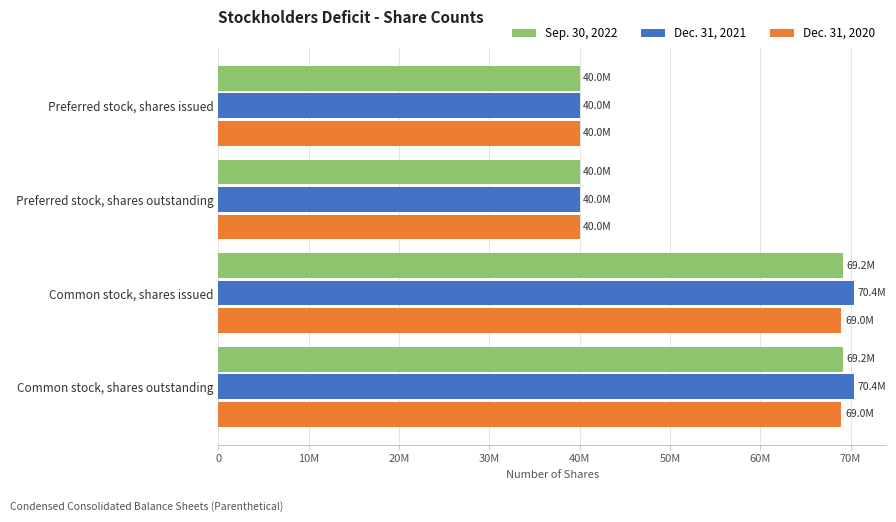

What is the sum of all Dec. 31, 2021 values?

220808172